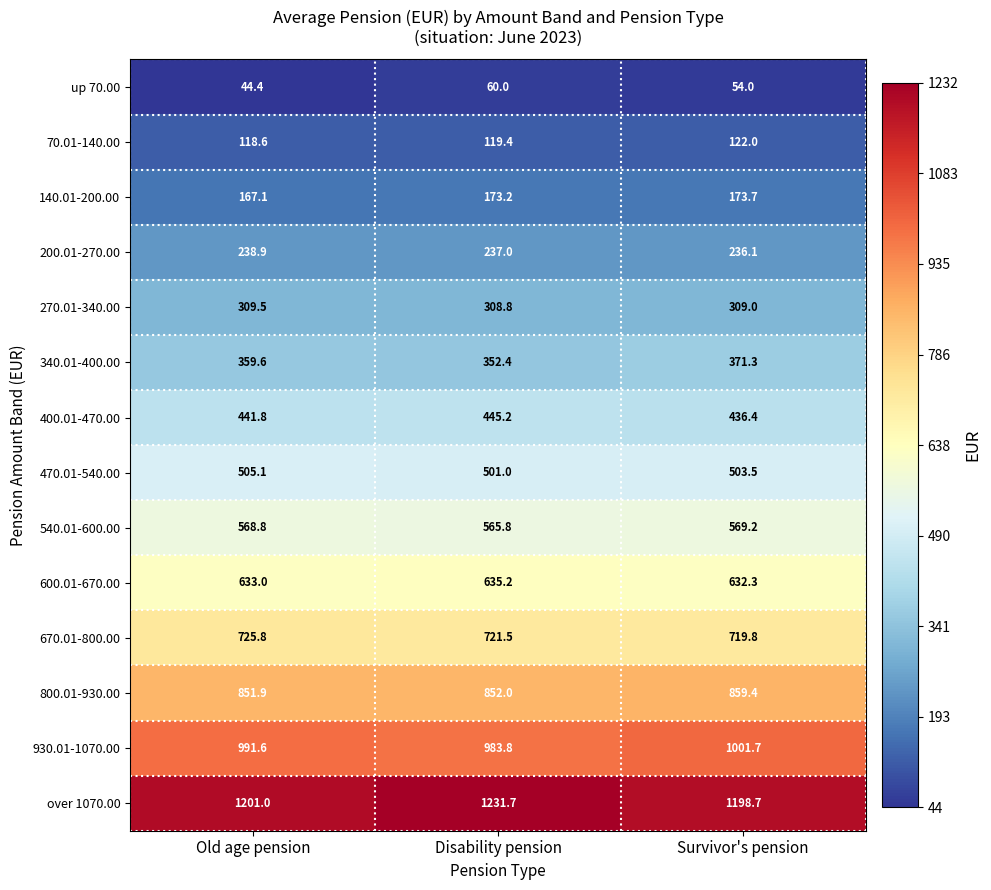

What value does the 600.01-670.00 series have at Old age pension?

633.0